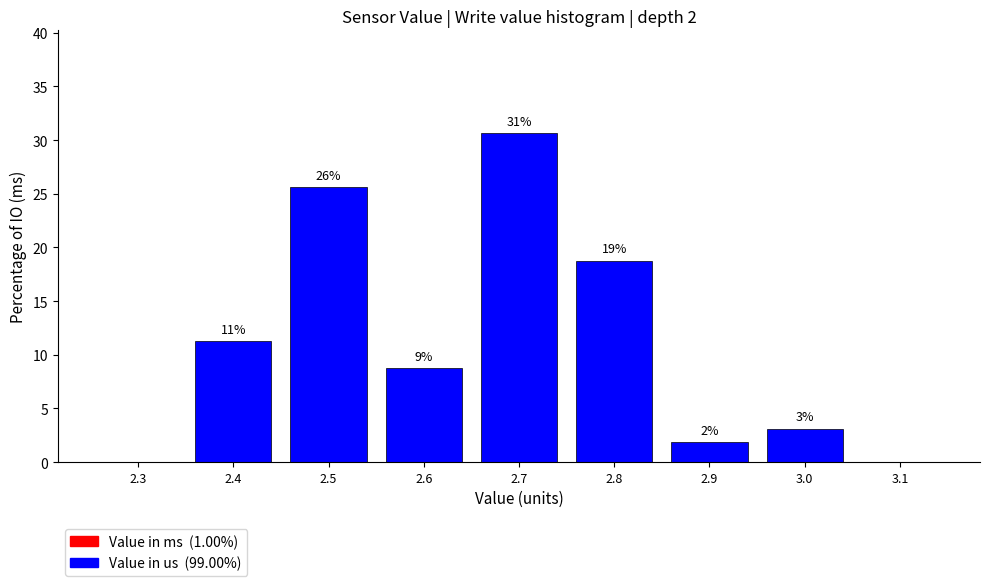

Are the bars horizontal?

No